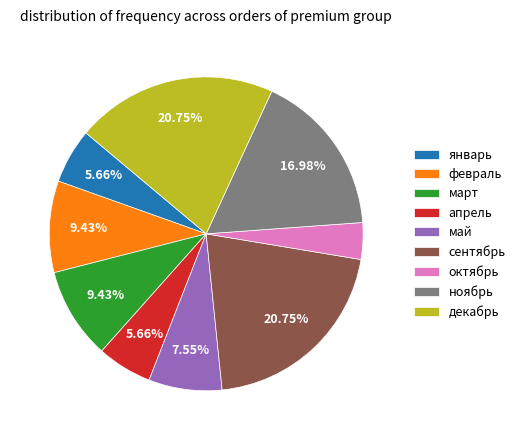

Combined, do март and ноябрь account for over 50%?

No